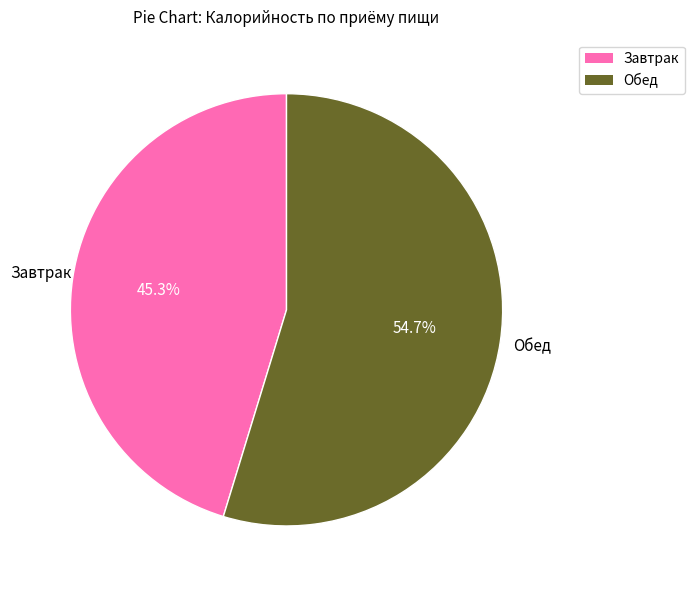

True or false: Завтрак accounts for 52% of the total.

False